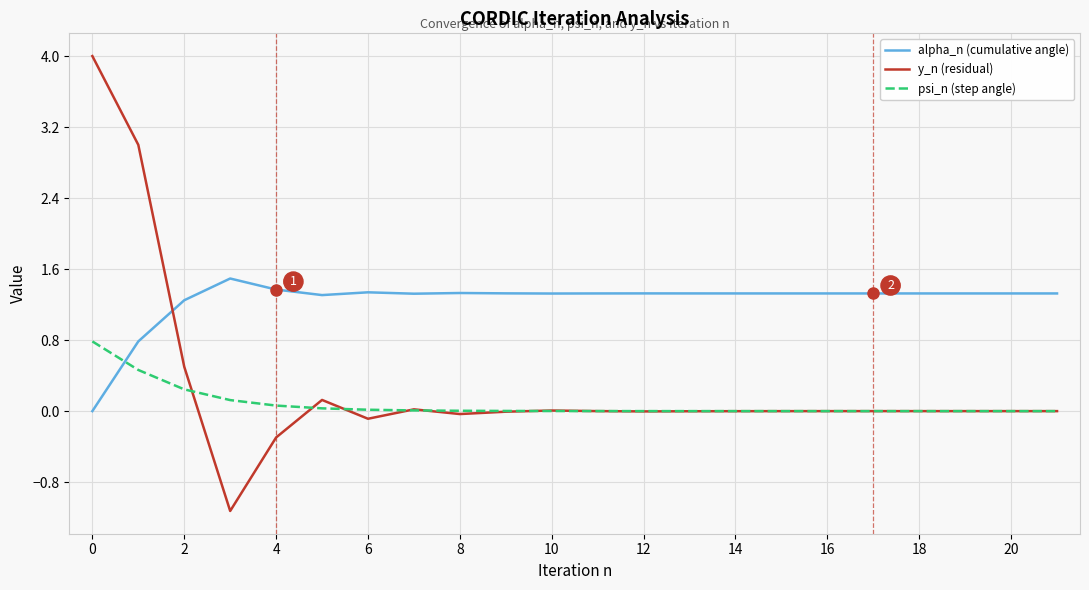

What is the highest value of the alpha_n (cumulative angle) series?

1.5